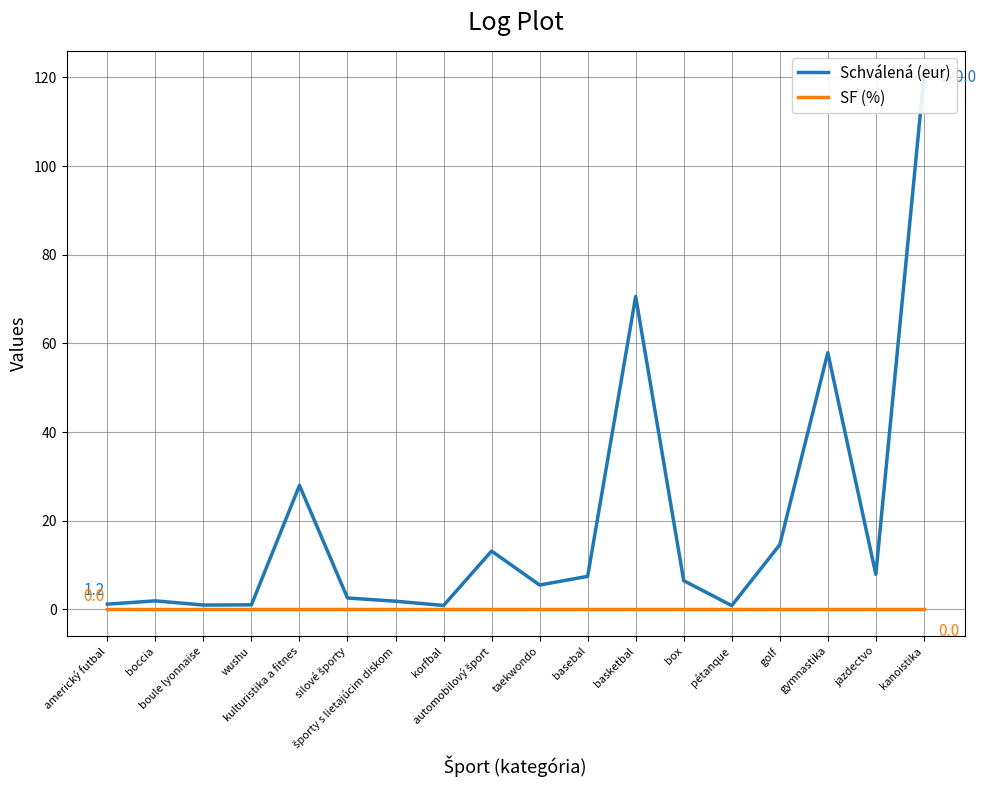

Which series changed the most between box and jazdectvo?

Schválená (eur)